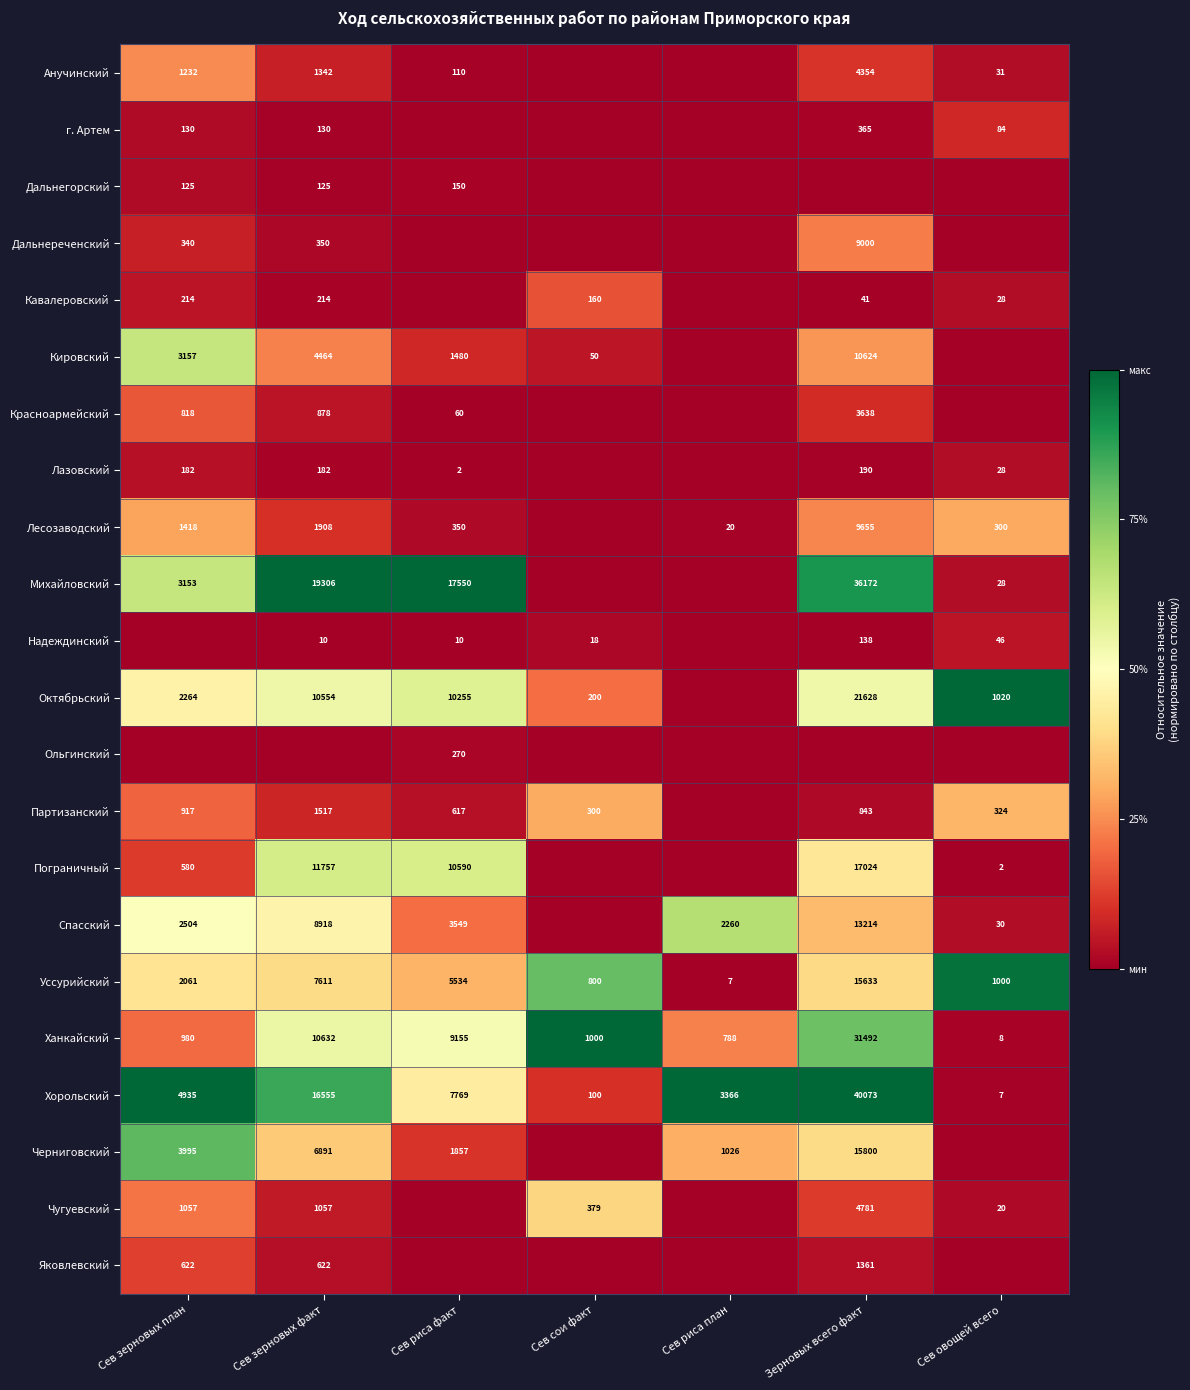

Is the value of Кавалеровский at Зерновых всего факт greater than the value of Черниговский at Зерновых всего факт?

No